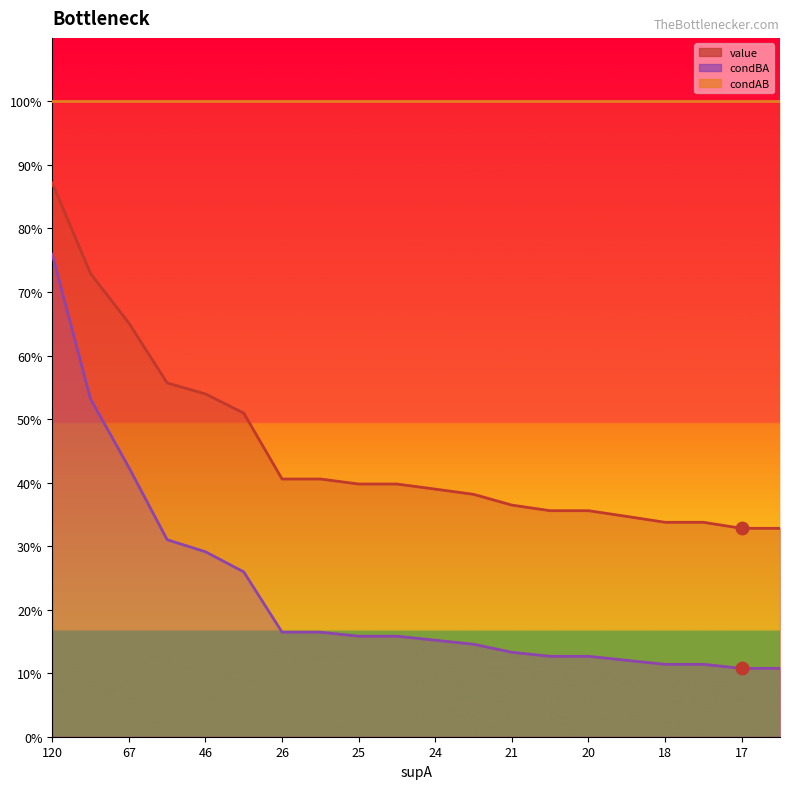

At how many categories does at least one series exceed 0?

20